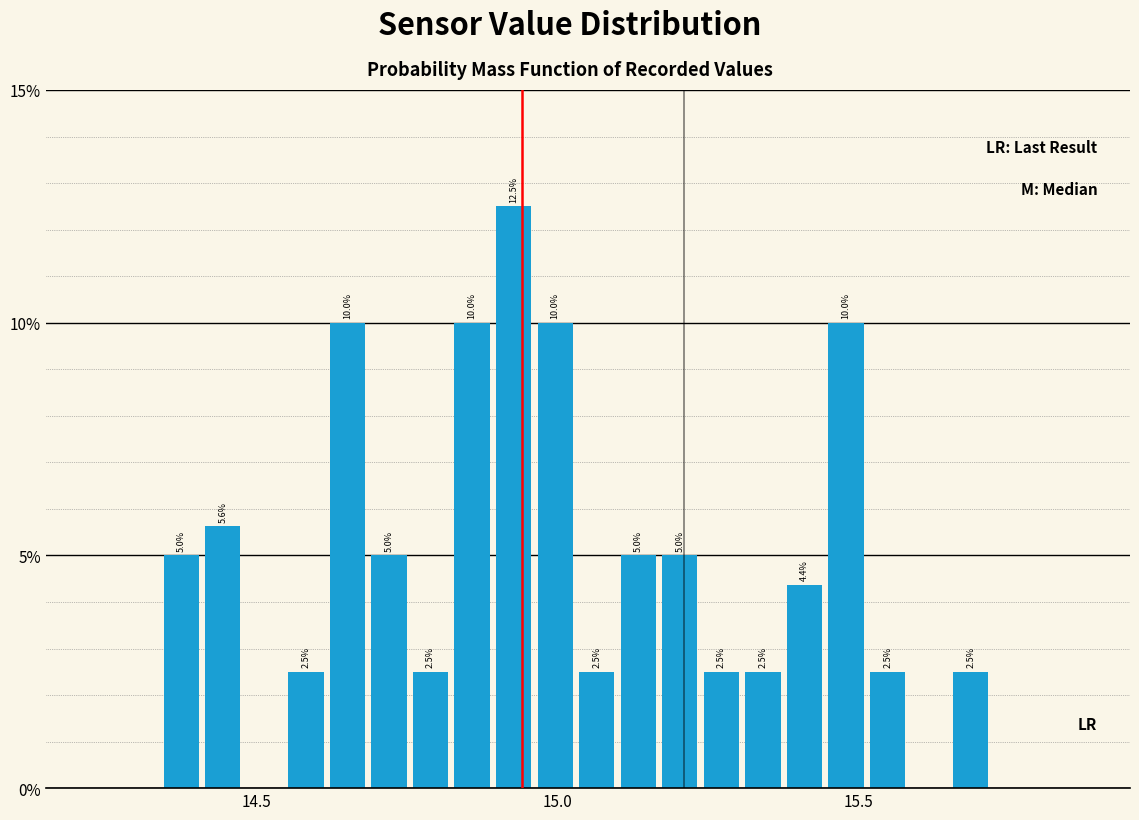

Around what value on the x-axis is the tallest bar? Give the approximate position of its centre, as read against the axis.

14.95